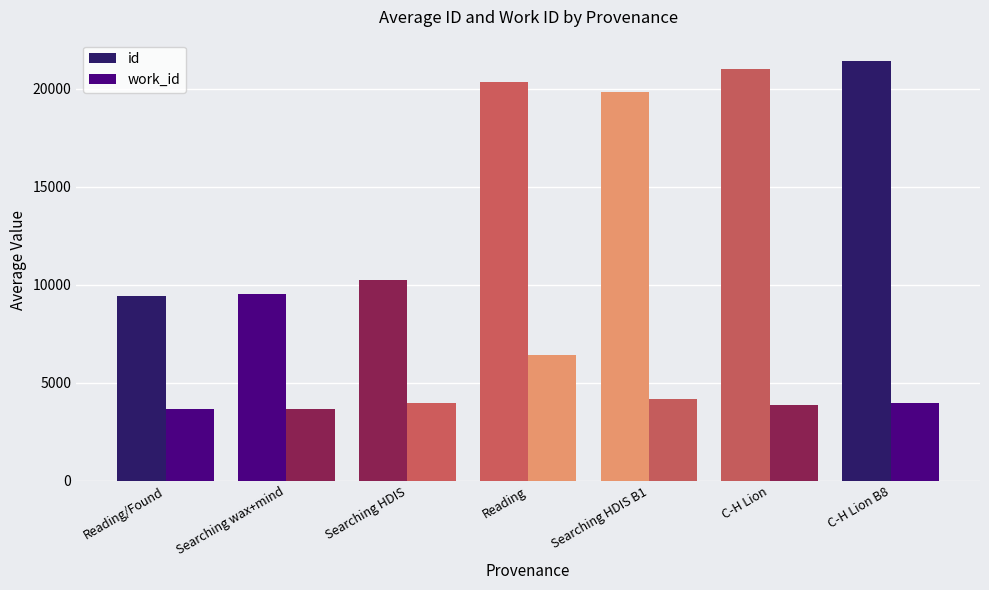

Rank the series at Searching wax+mind from highest to lowest value.

id, work_id